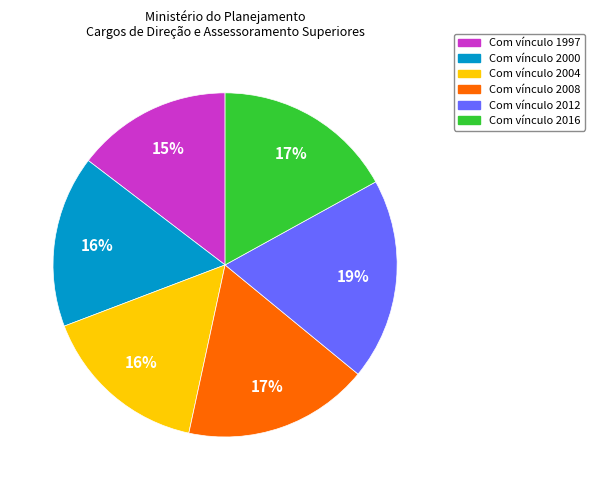

Count the number of slices in the pie.

6